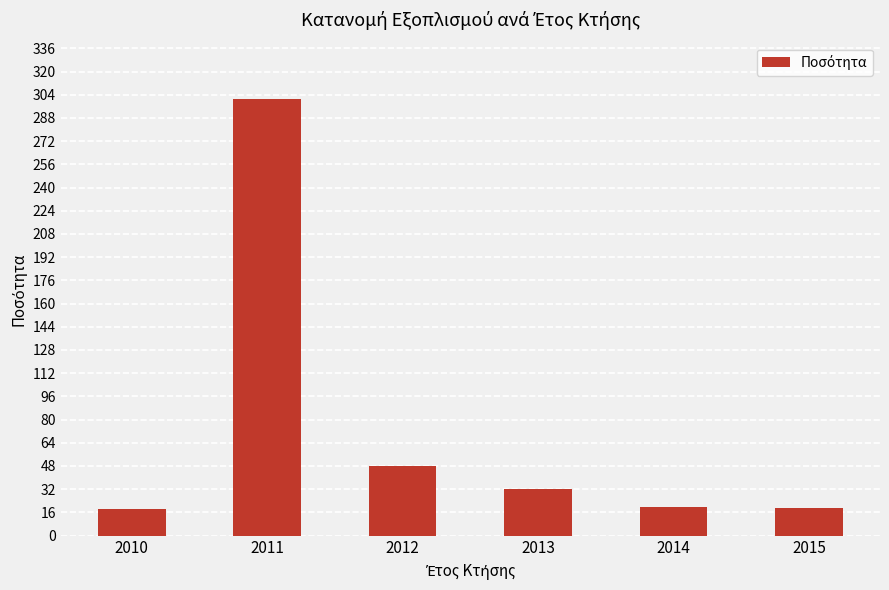

Where is the data nearest to the value 159?

2012